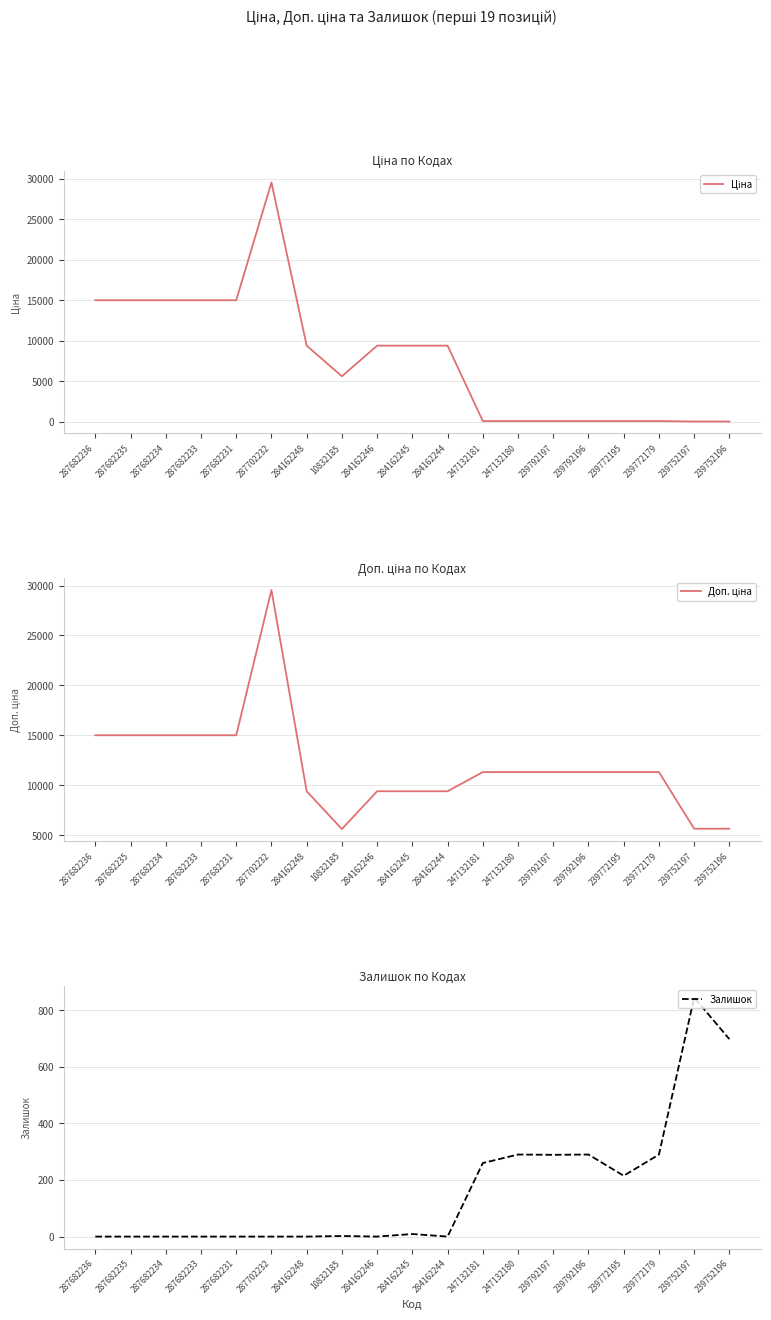

Where is Ціна nearest to the value 14802?

287682236